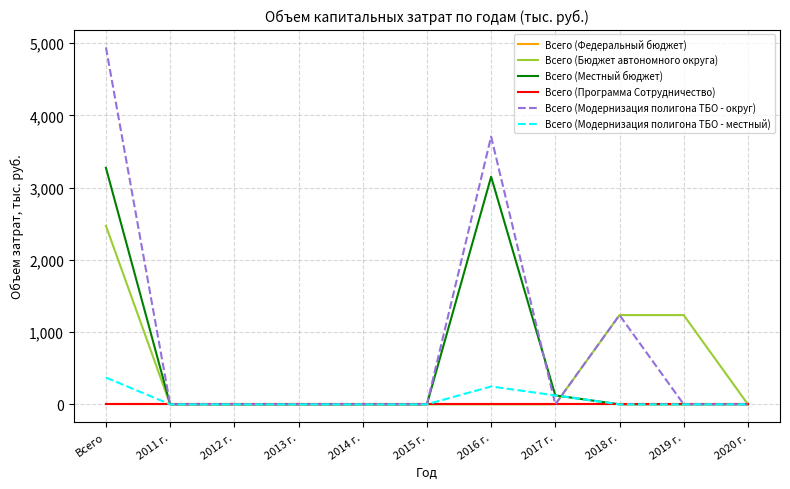

True or false: Всего (Федеральный бюджет) and Всего (Местный бюджет) intersect in this chart.

False